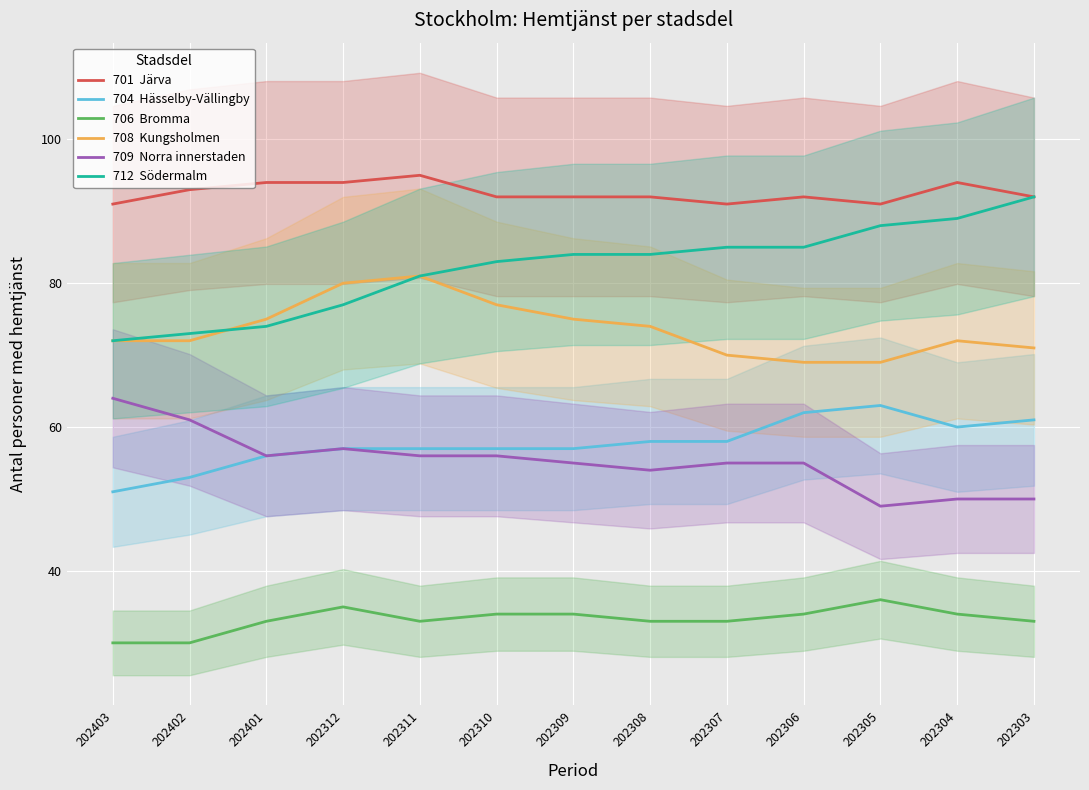

True or false: 706  Bromma and 709  Norra innerstaden cross at least once.

False